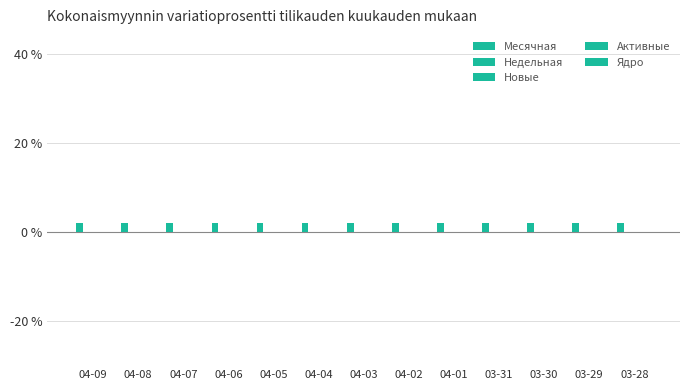

Is the value of Активные at 04-08 greater than the value of Месячная at 04-08?

No